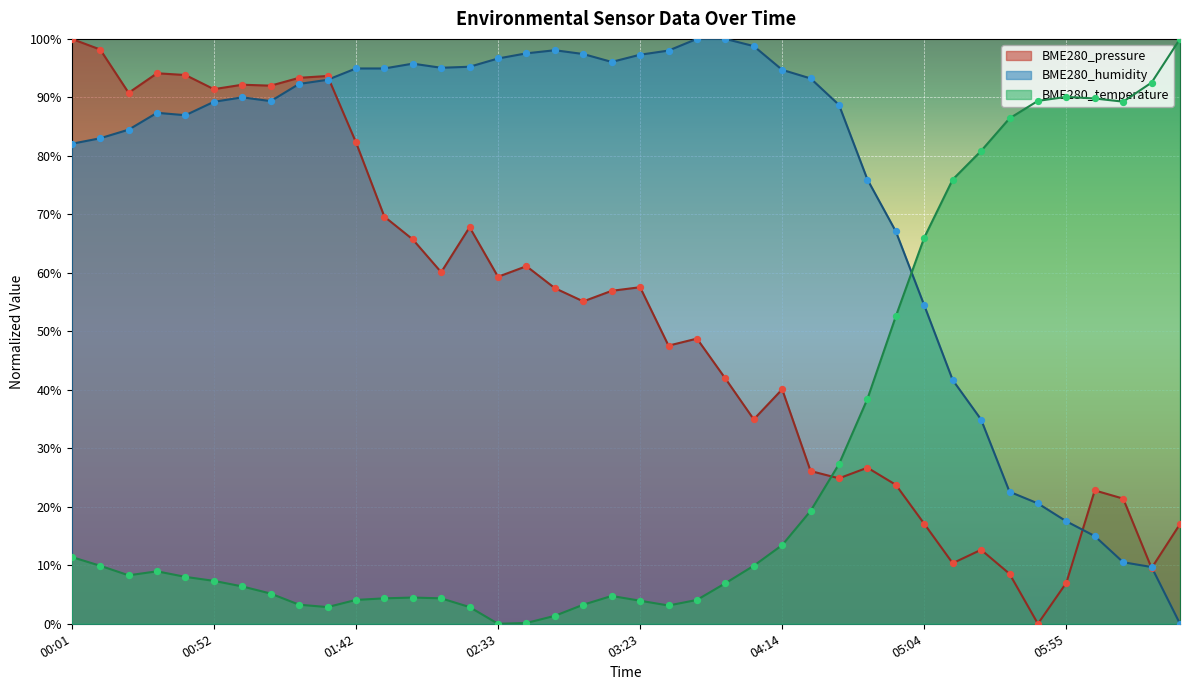

At which category is the sum across all series the highest?

00:01